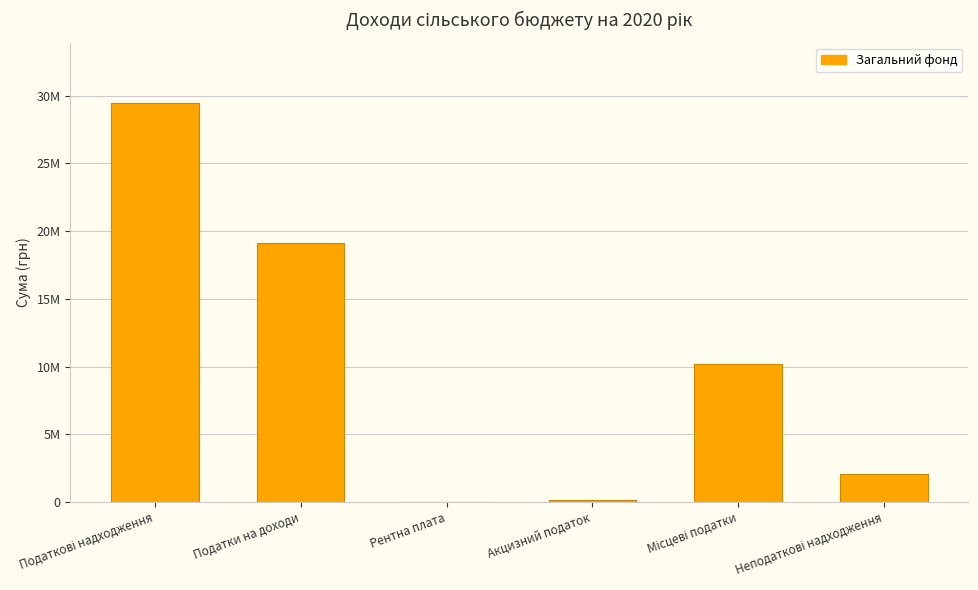

What is the change in value from Податкові надходження to Місцеві податки?

-19304440